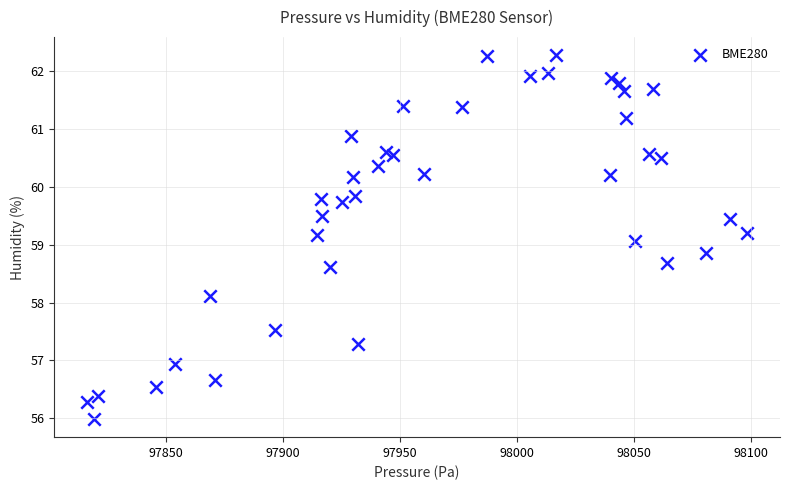

What is the range of X values (max minus min)?

282.1